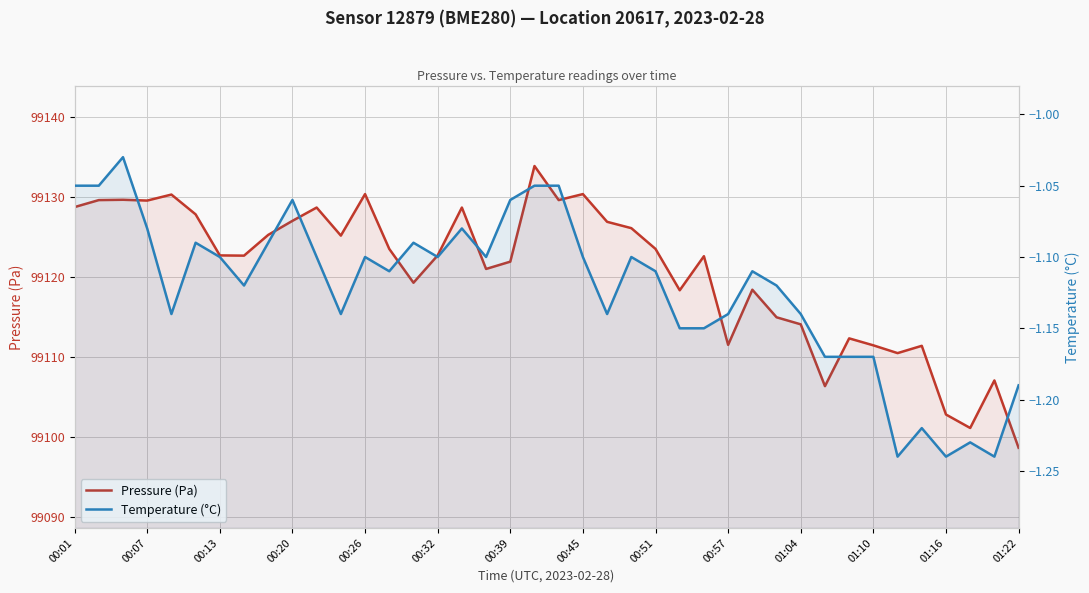

True or false: Temperature (°C) and Pressure (Pa) cross at least once.

False